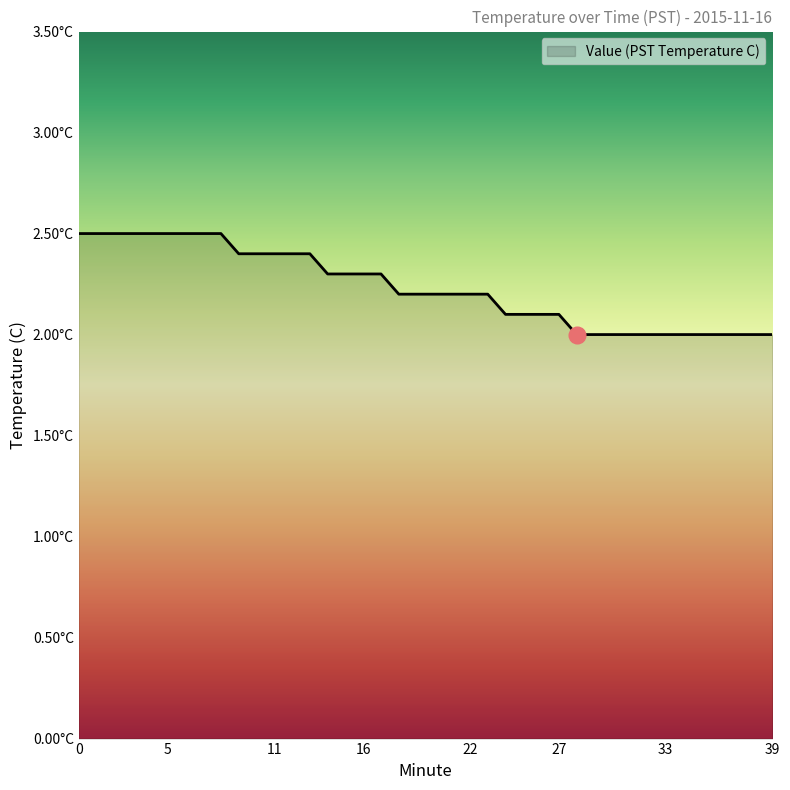

Does the chart have visible grid lines?

No